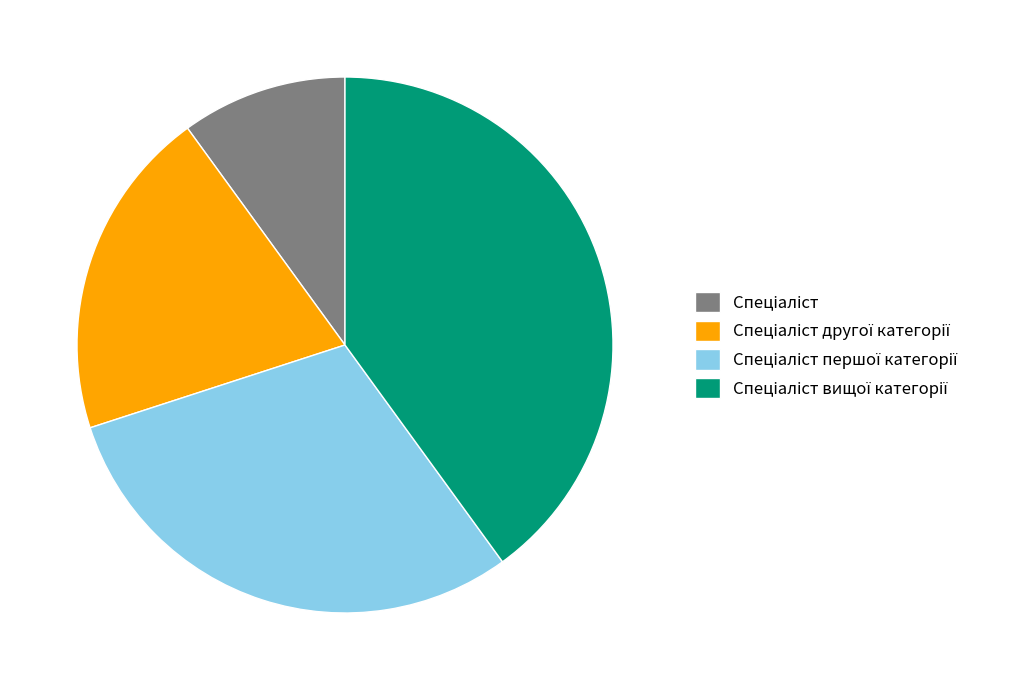

Does any single category account for the majority?

No